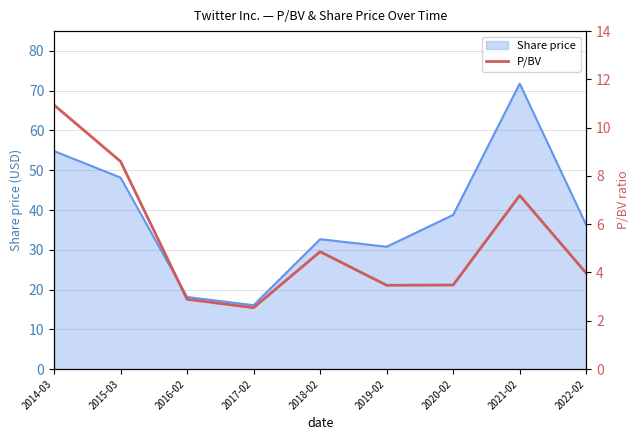

Reading right to left, transcribe all the data shown in this chart.

2022-02=4.0	2021-02=7.2	2020-02=3.5	2019-02=3.5	2018-02=4.9	2017-02=2.5	2016-02=2.9	2015-03=8.6	2014-03=10.9